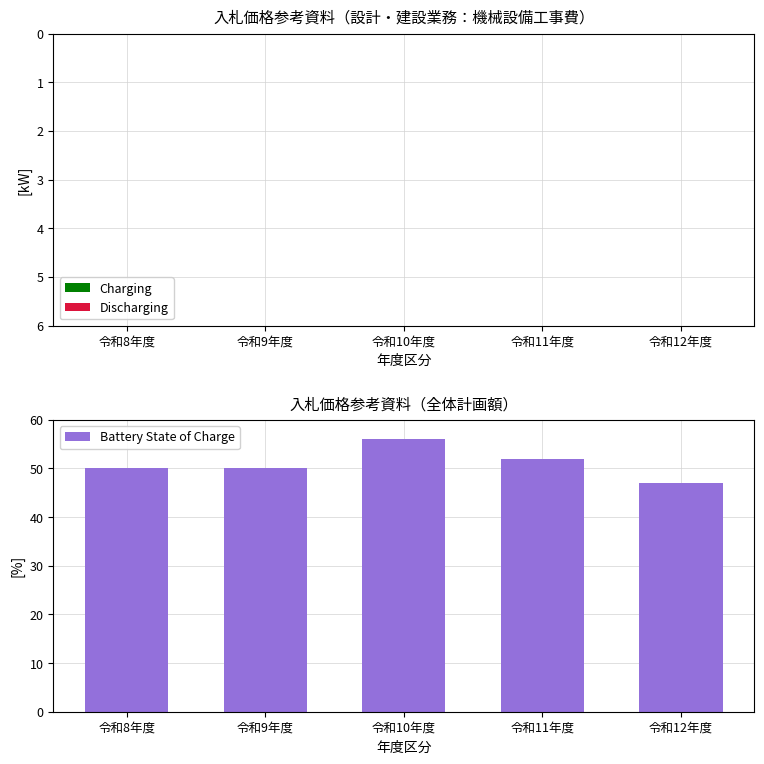

How many groups of bars are there?

5